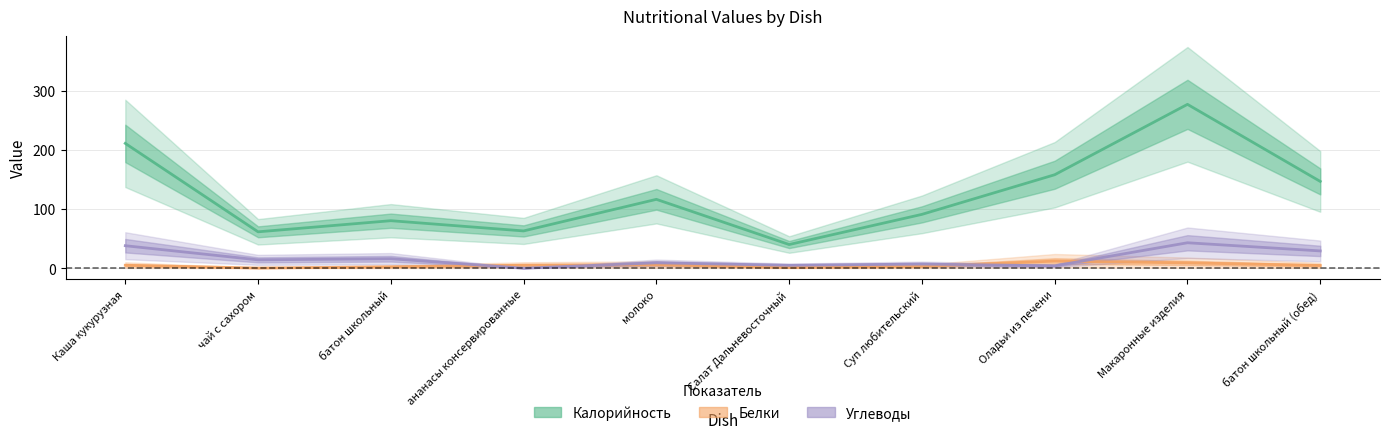

Count the number of data series in this chart.

3